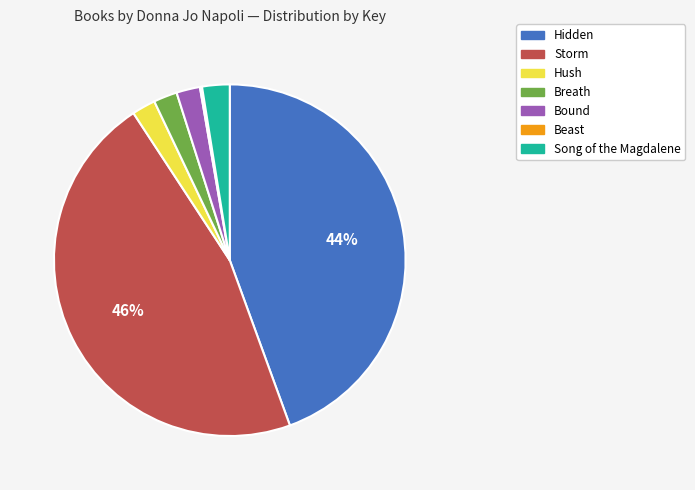

To the nearest percent, what percentage of the pie is Breath?

2%